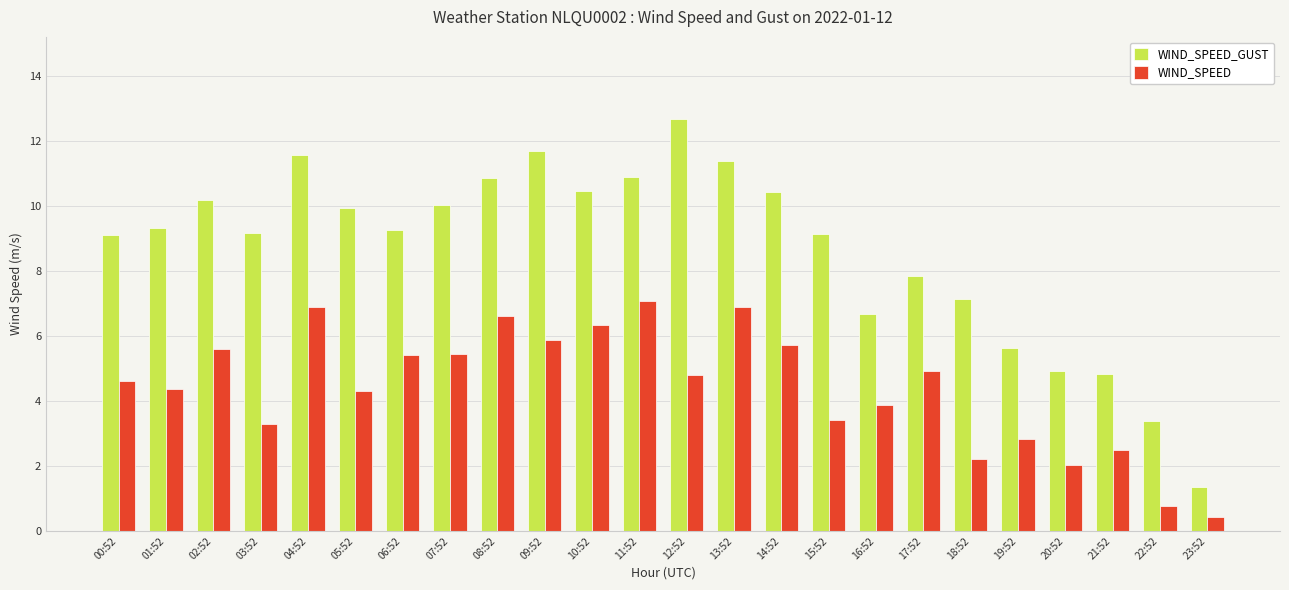

What is the label of the 7th bar from the right?

17:52